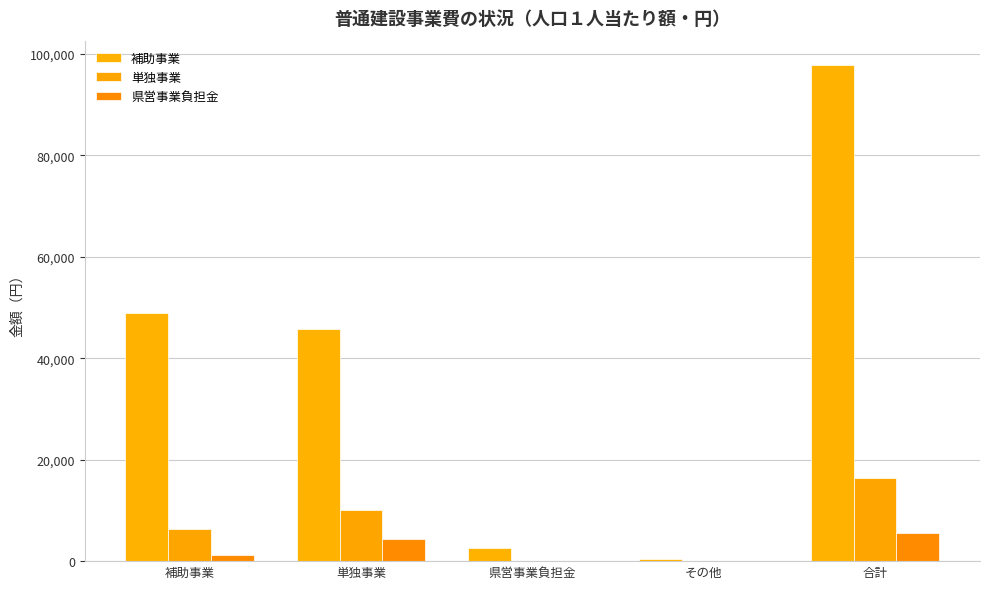

Does the chart contain stacked bars?

No